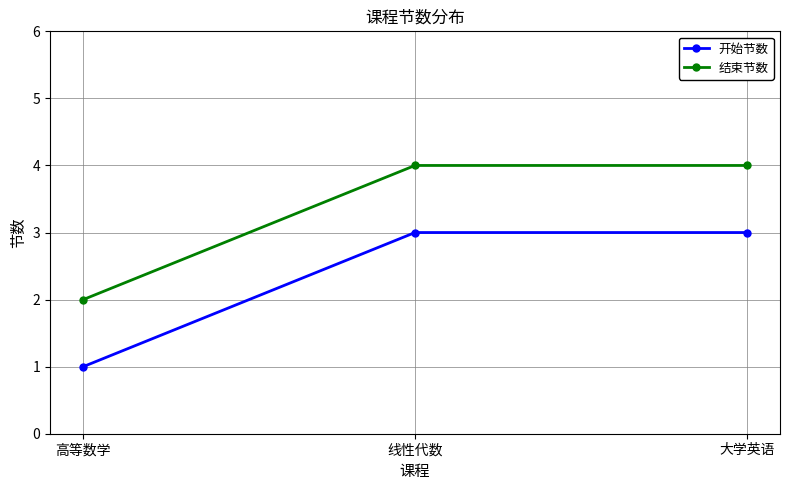

How many values in the 开始节数 series are below 3?

1